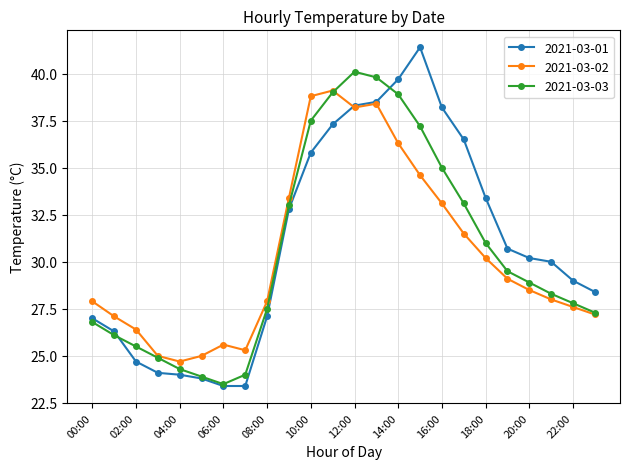

What is the smallest value displayed?

23.4